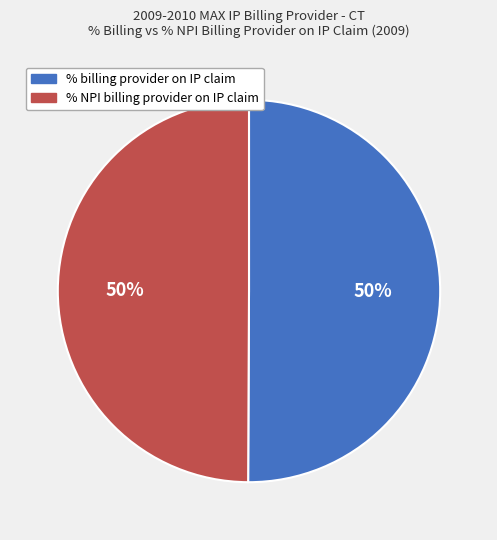

To the nearest percent, what portion does % billing provider on IP claim represent?

50%